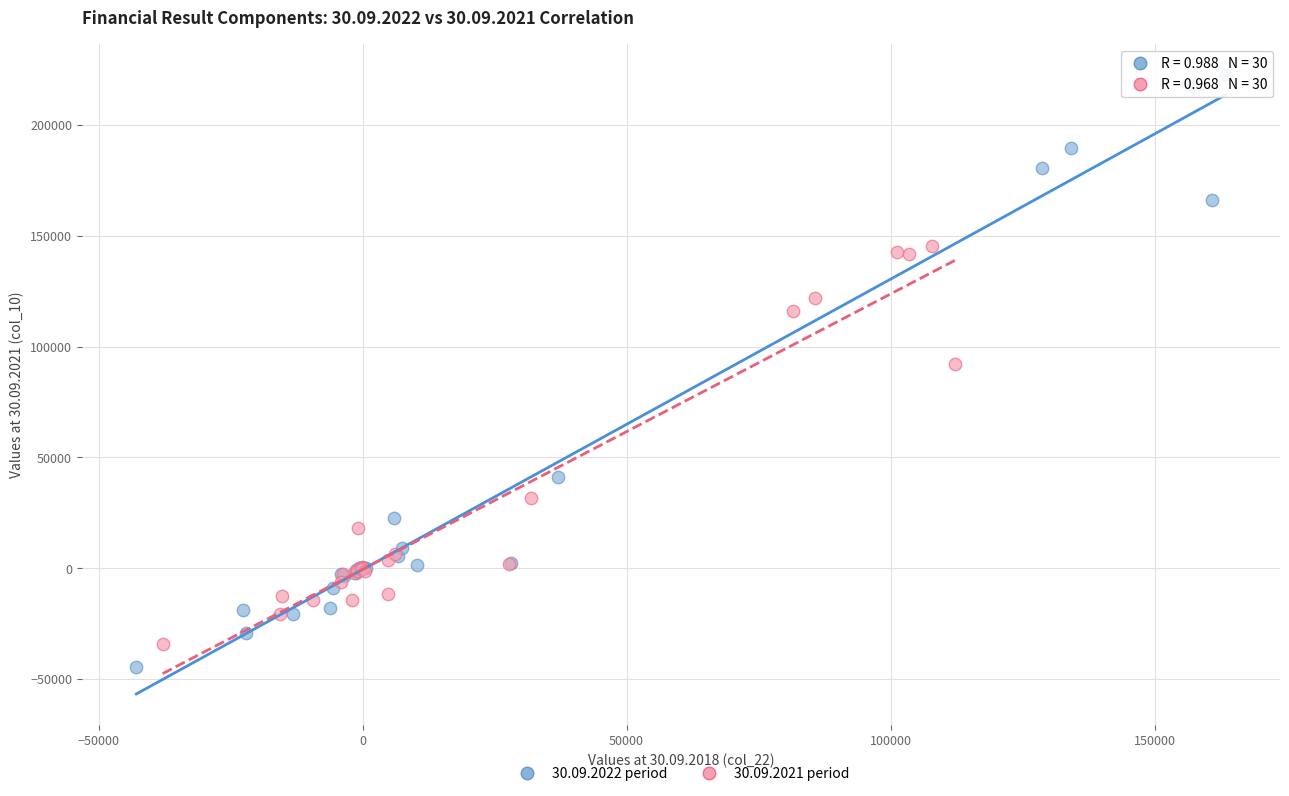

Which series contains the highest Y value?

30.09.2022 period